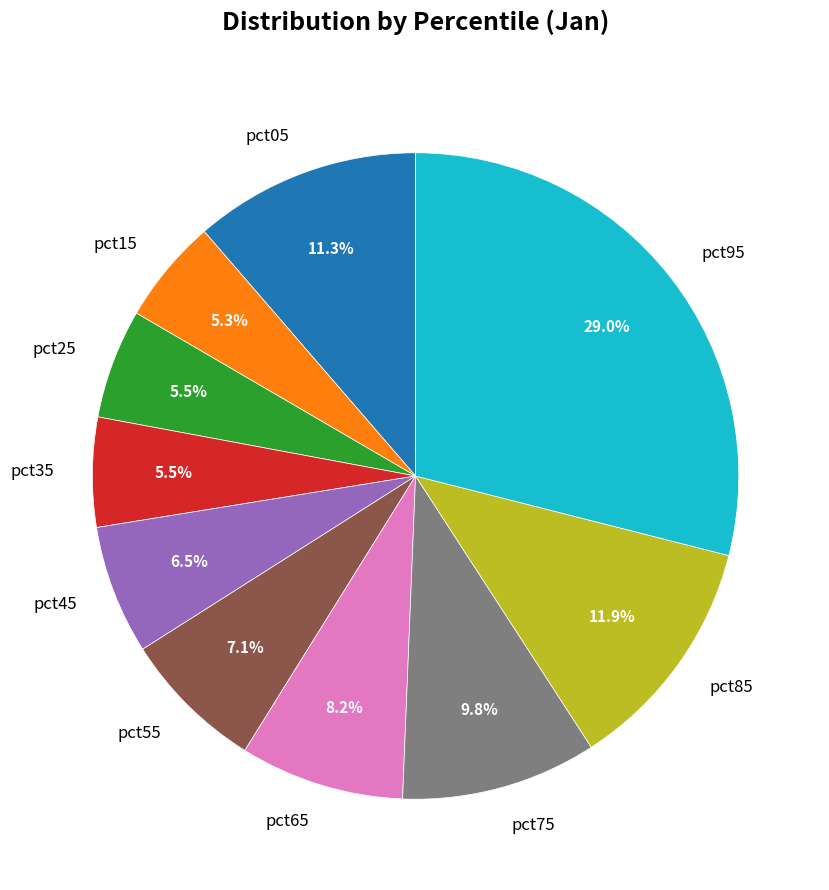

Which has a higher value, pct85 or pct25?

pct85